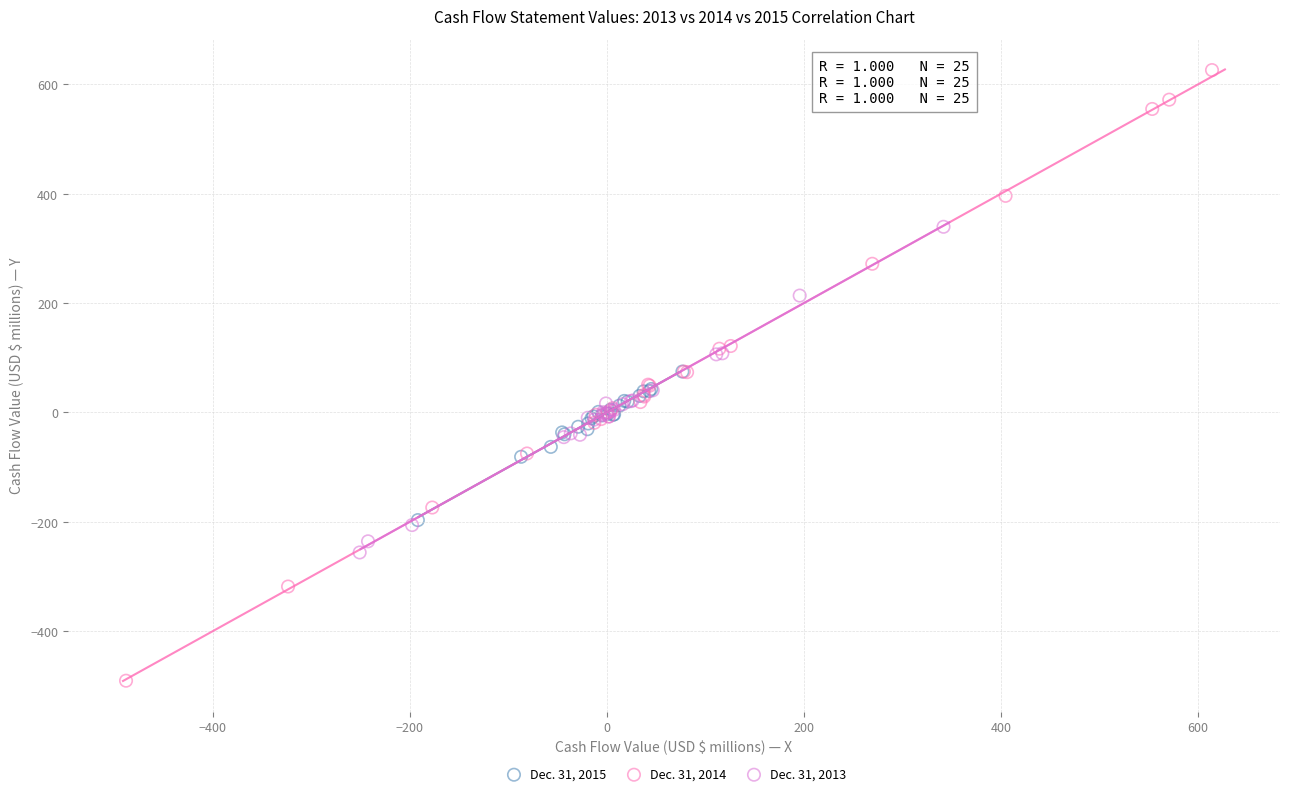

Which series contains the lowest Y value?

Dec. 31, 2014